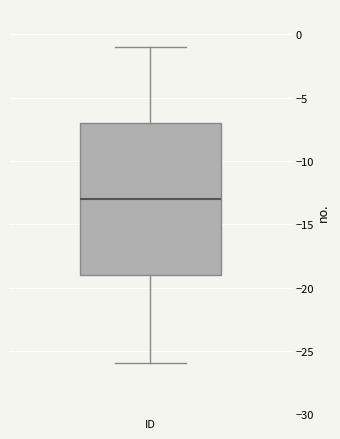

Where does the upper whisker of the box for ID end on the y-axis? The values are not printed on the chart, so give them approximately, as read against the axis.

-1